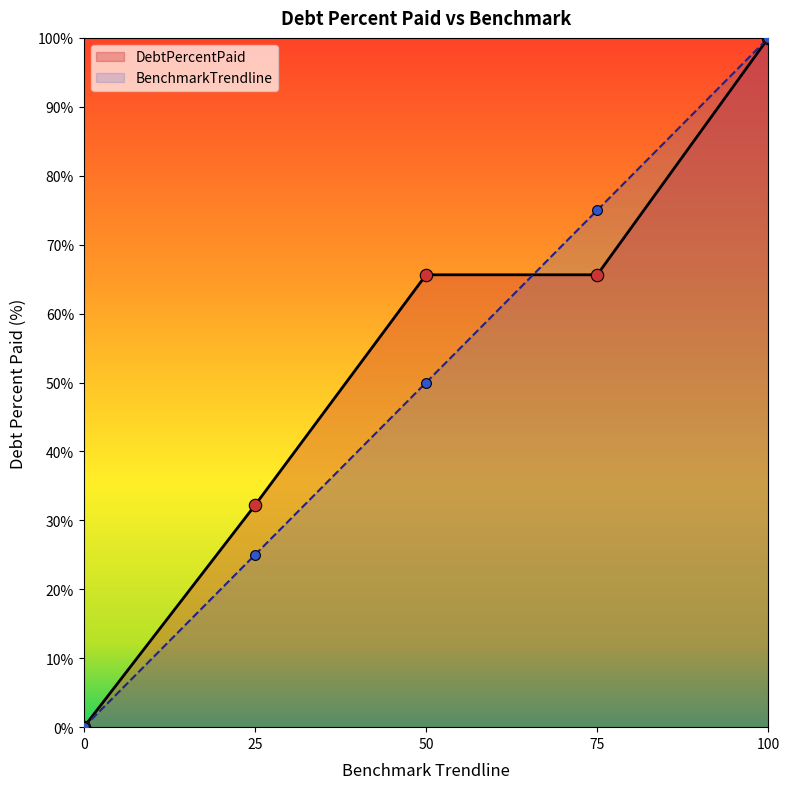

Is the value of DebtPercentPaid at 100 greater than the value of BenchmarkTrendline at 25?

Yes